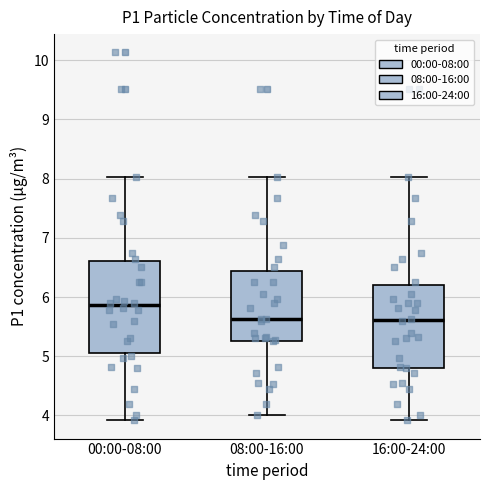

Reading left to right, transcribe this box plot: for each box, give where its median line is, the range the box spans, and where its two whiskers end, as read against the y-axis. The values are not printed on the chart, so give them approximately, as read against the axis.

00:00-08:00: median 5.9, box 5.1 to 6.6, whiskers 3.9 to 8.0
08:00-16:00: median 5.6, box 5.3 to 6.4, whiskers 4.0 to 8.0
16:00-24:00: median 5.6, box 4.8 to 6.2, whiskers 3.9 to 8.0